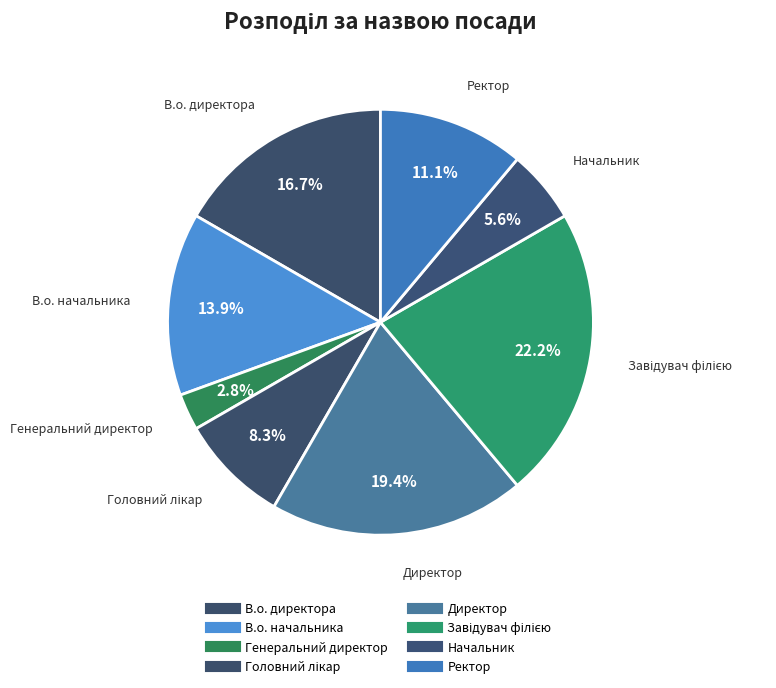

How many slices are in this pie chart?

8